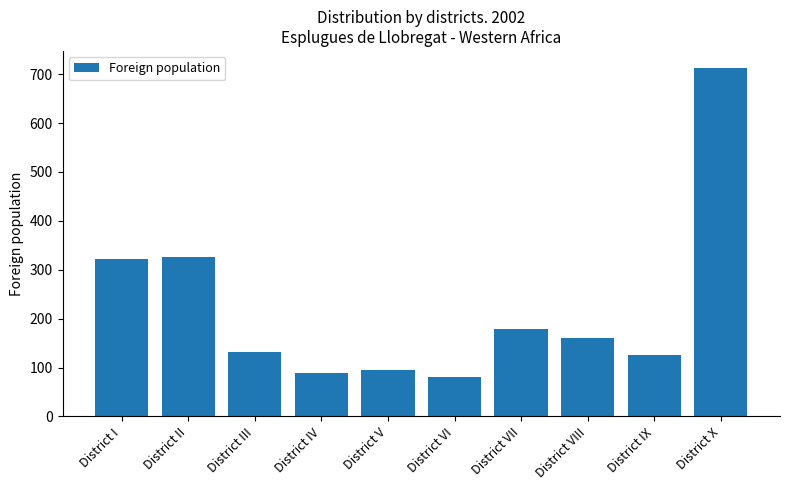

Where is the data nearest to the value 396?

District II